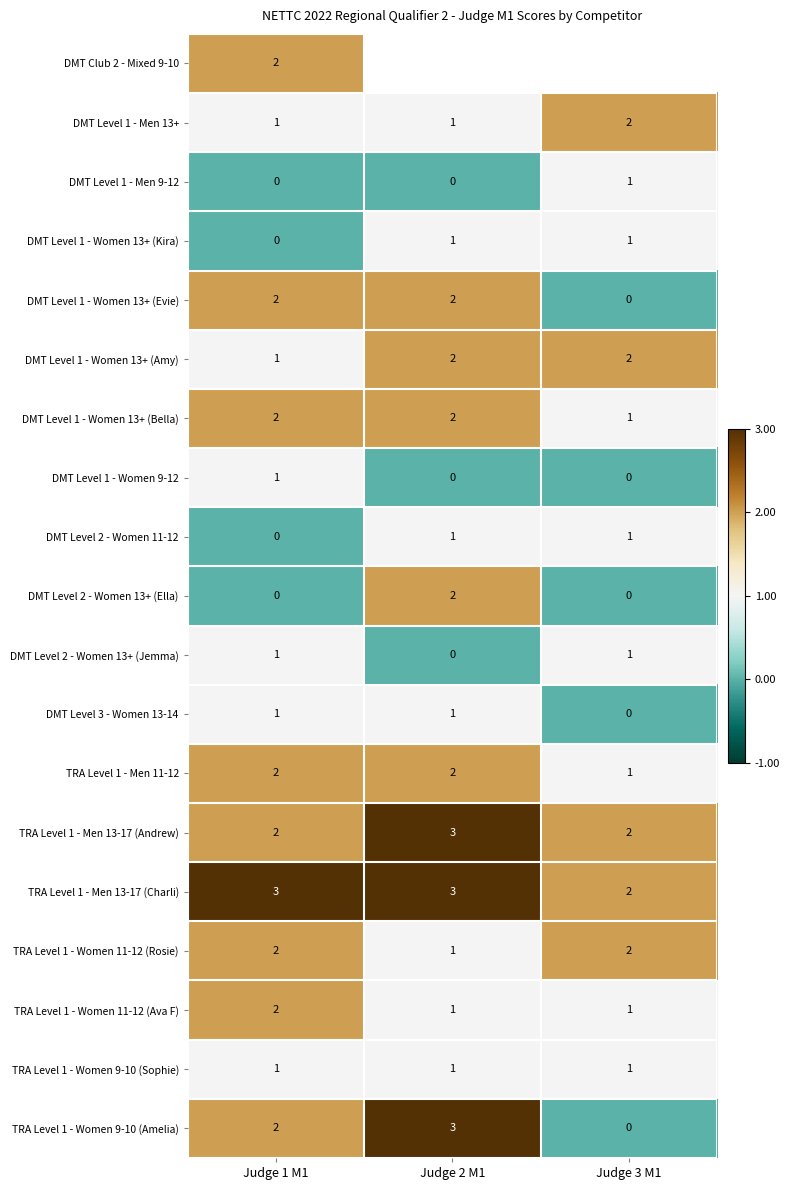

At which label is DMT Level 3 - Women 13-14 closest to 0?

Judge 3 M1